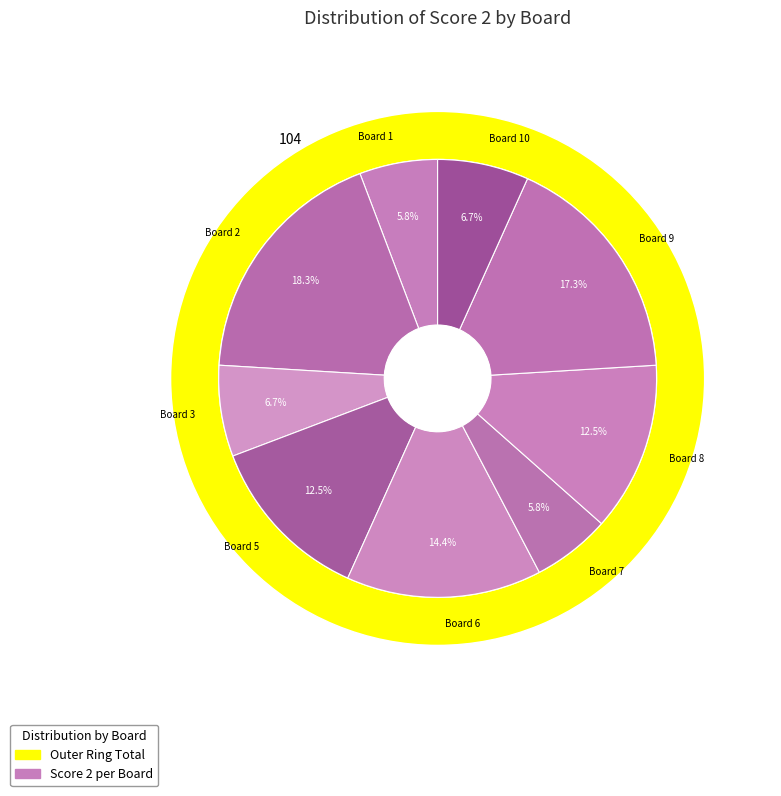

What percentage is the Board 6 slice, to the nearest percent?

14%